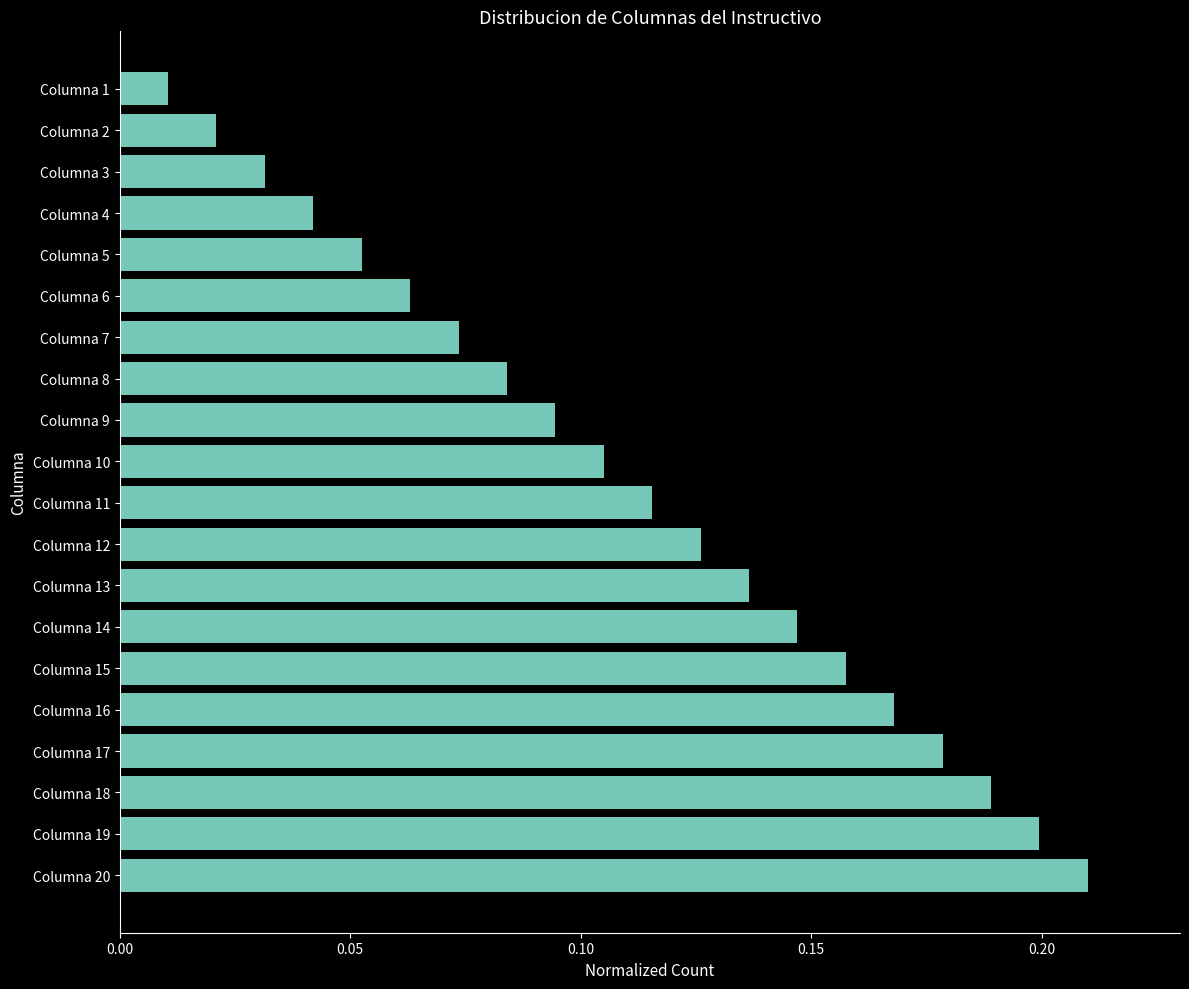

At which category does the chart reach its minimum across all series?

Columna 1